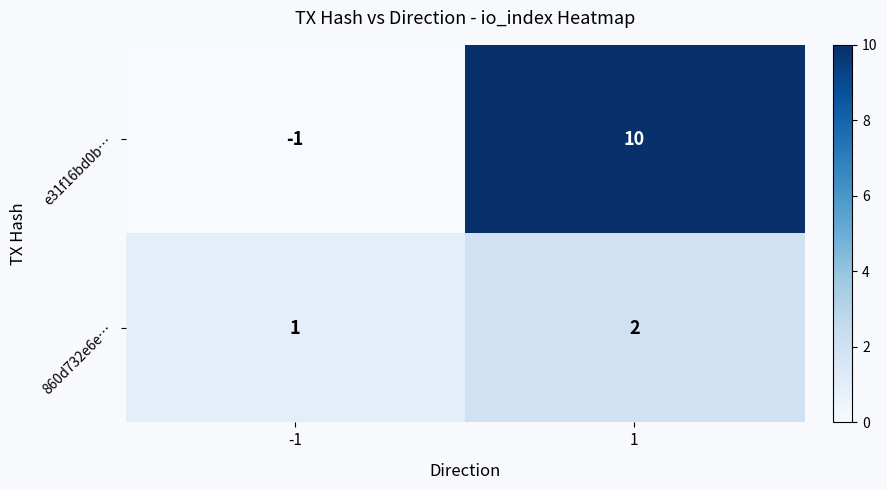

Reading left to right, what are all the values shown in this chart?

e31f16bd0b…: -1	10
860d732e6e…: 1	2